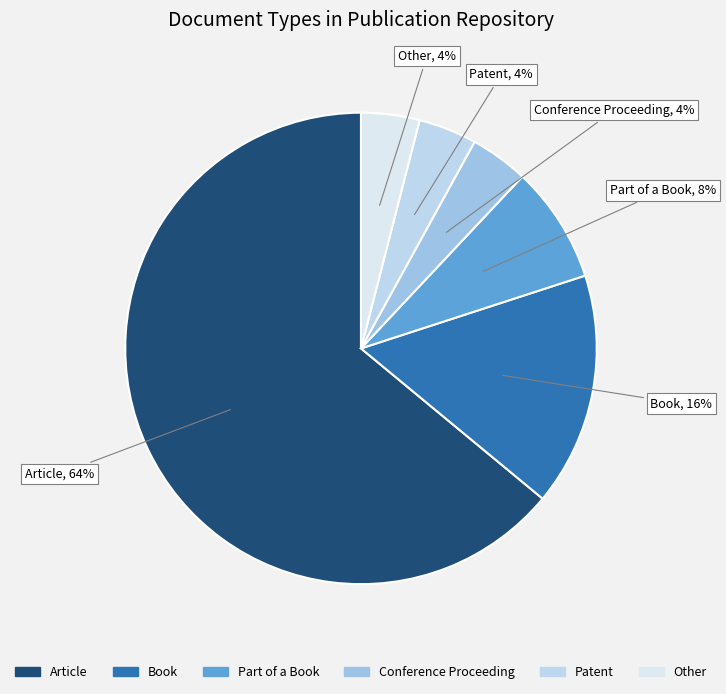

To the nearest percent, what percentage of the pie is Article?

64%